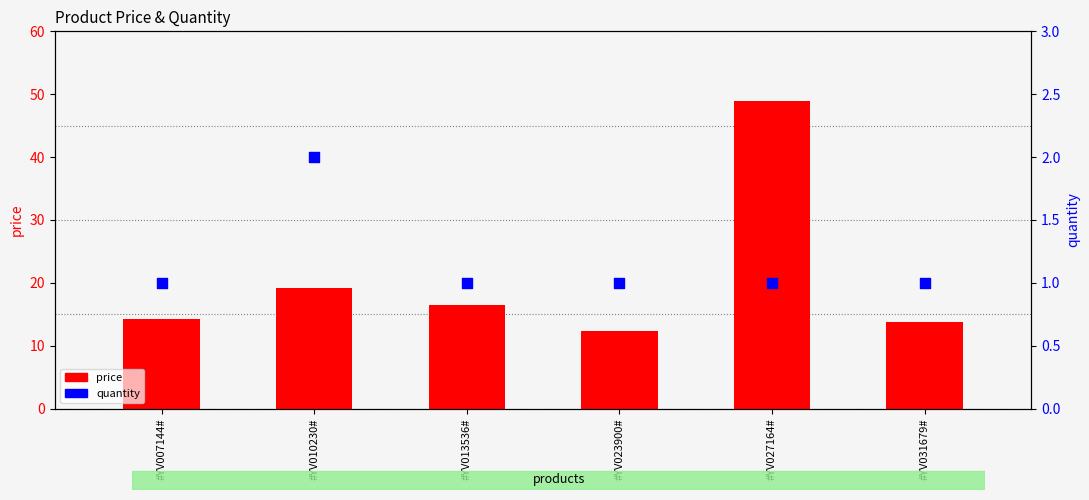

Which series has the largest total across all categories?

price